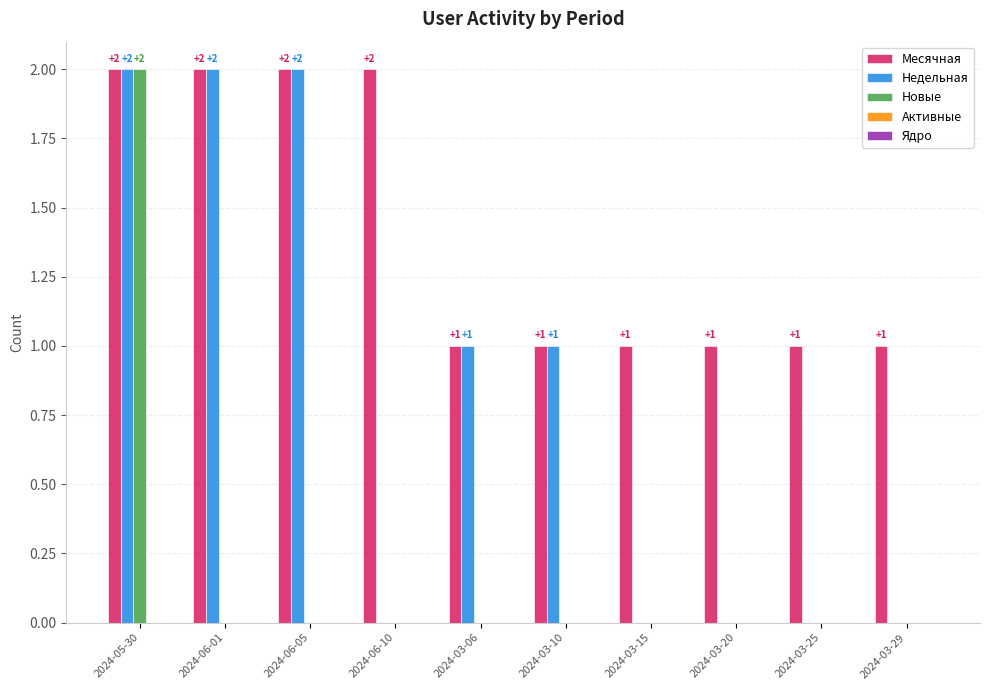

The value of Месячная at 2024-06-10 is 3. True or false?

False